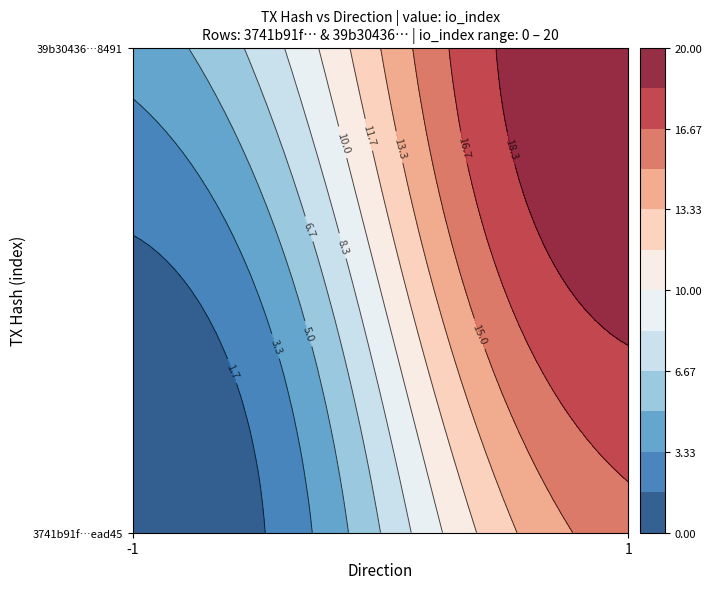

Rank the series at direction from highest to lowest value.

39b30436872e6cd76a648f3ff8577c61a1a8491, 3741b91f81b84c0b67d827793a83af6328ead45